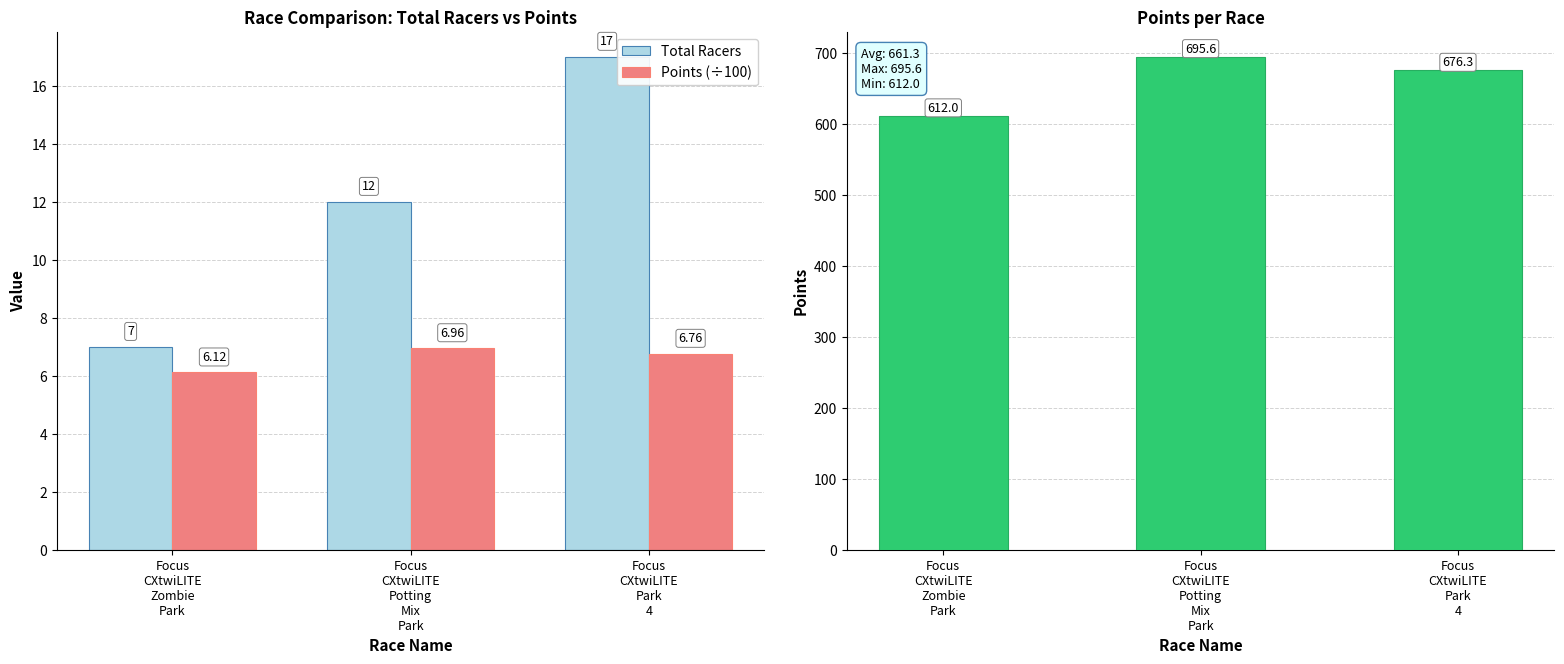

At which label does Points (÷100) reach its peak?

Focus
CXtwiLITE
Potting
Mix
Park